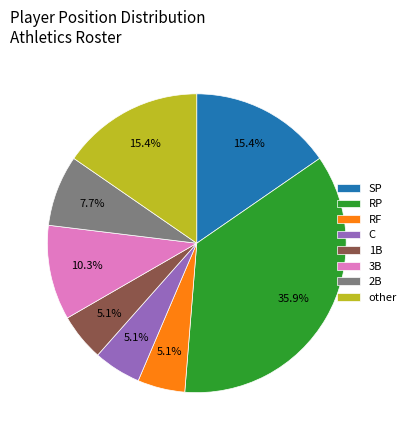

Is there a majority slice in this chart?

No